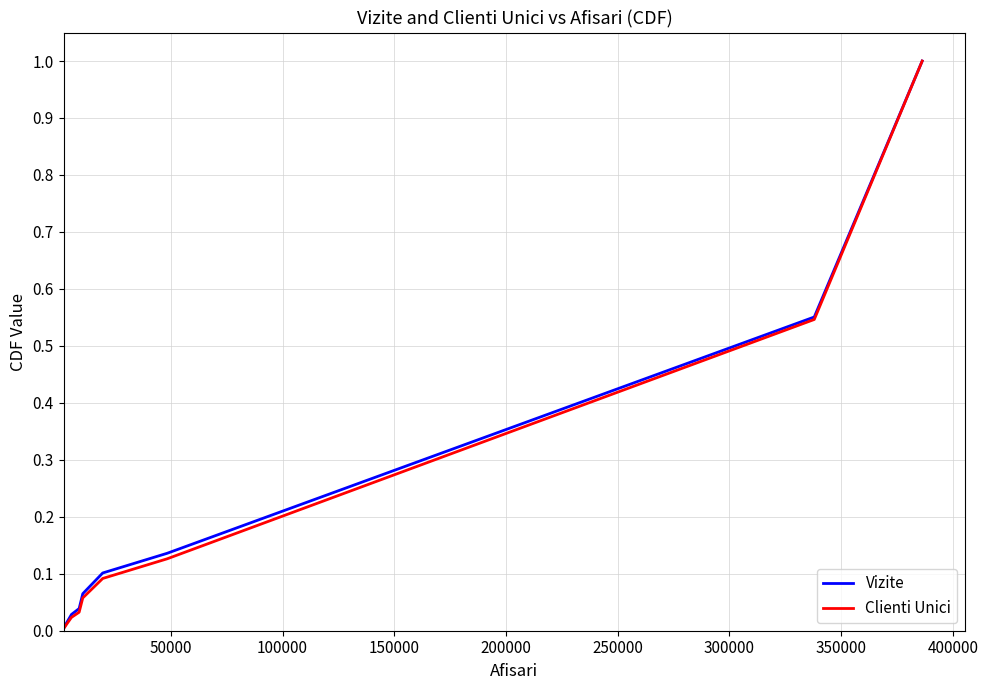

Which series has the largest range (max minus min)?

Clienti Unici